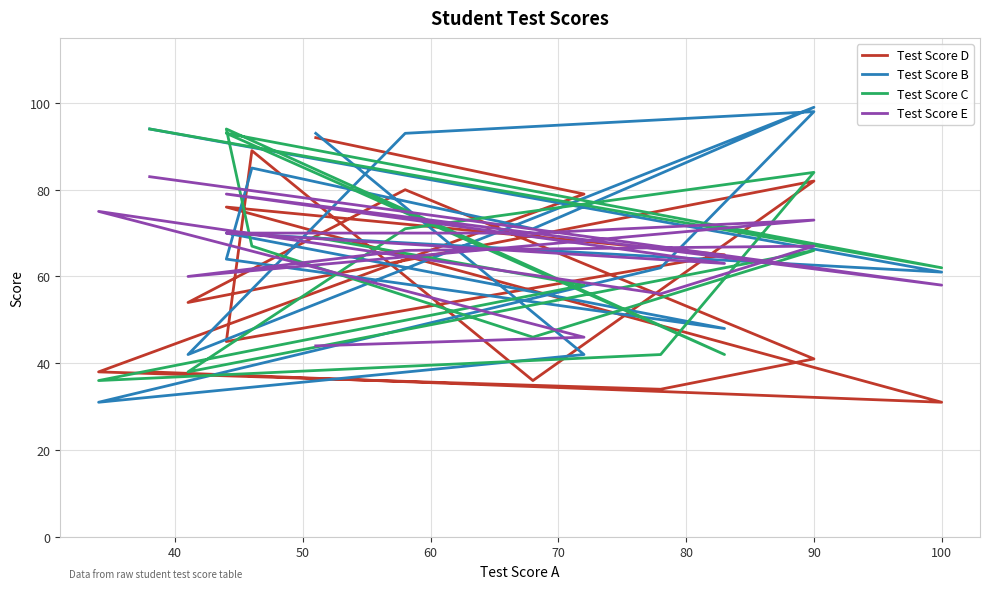

Which series has the widest spread of values?

Test Score B